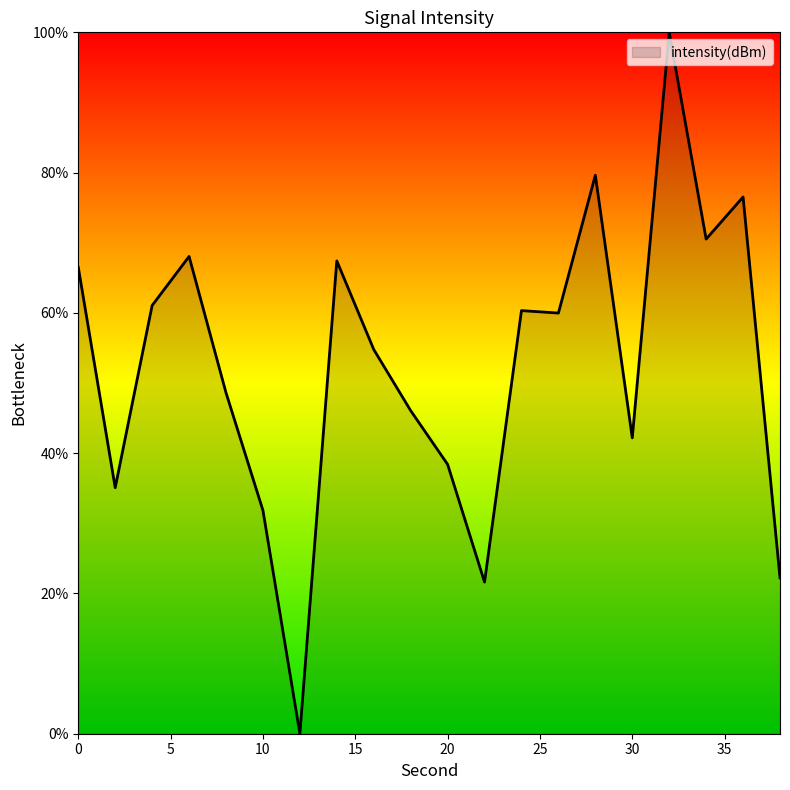

What is the greatest value displayed?

100.0